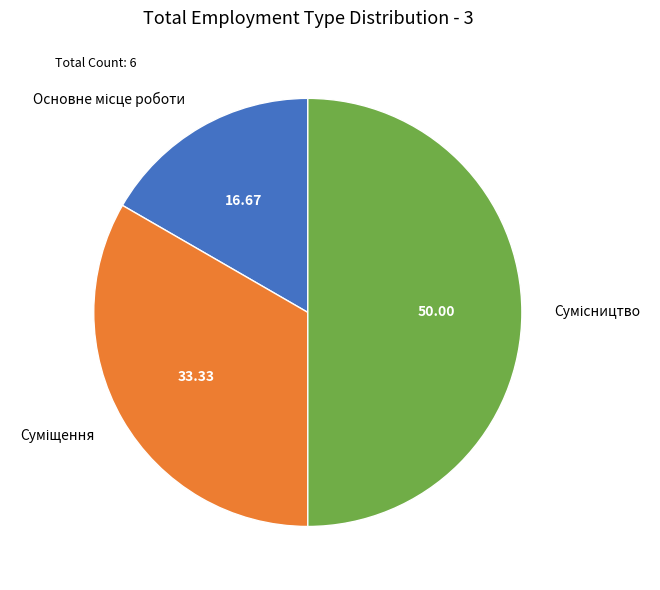

How many segments does this pie chart have?

3